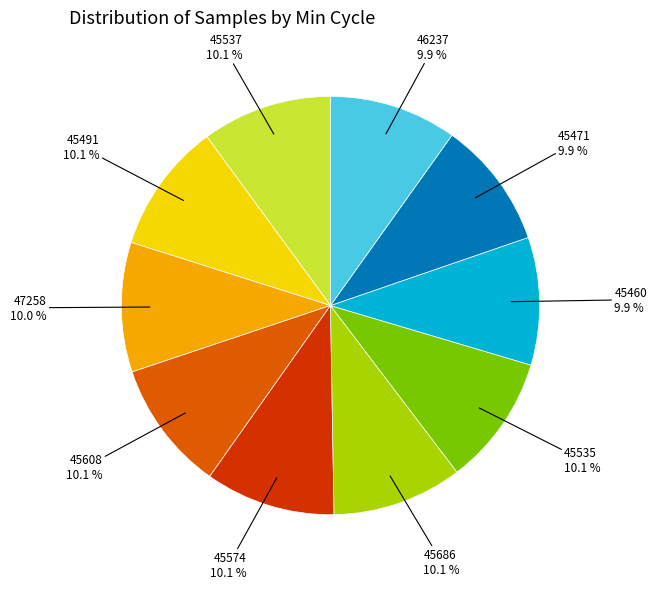

Is there any slice that represents more than half of the pie?

No